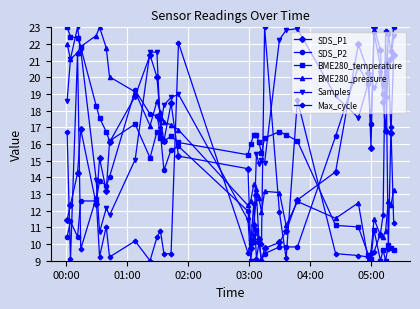

How many interior local peaks does the SDS_P1 series have?

8